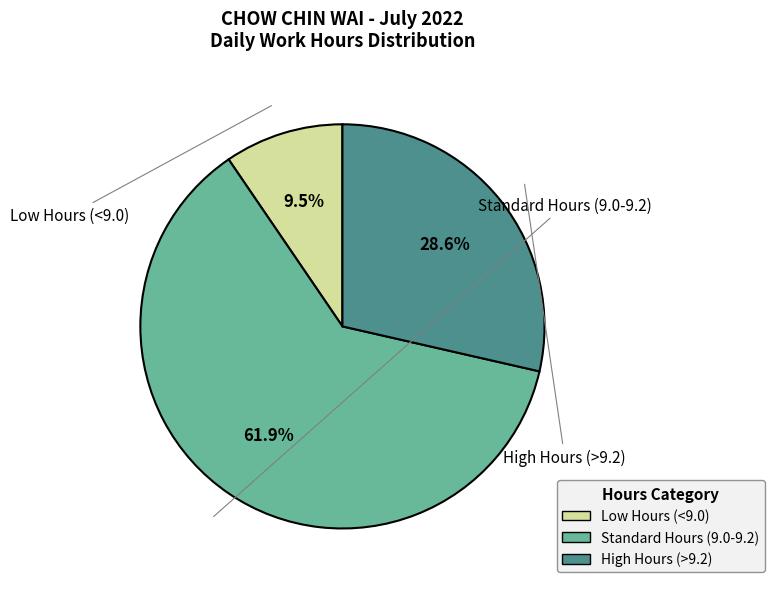

Does any single category account for the majority?

Yes